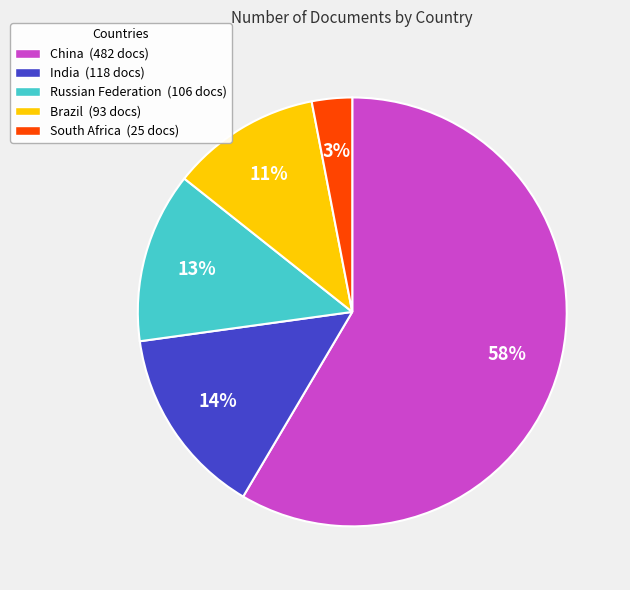

Is it true that Brazil is 21% of the pie?

False